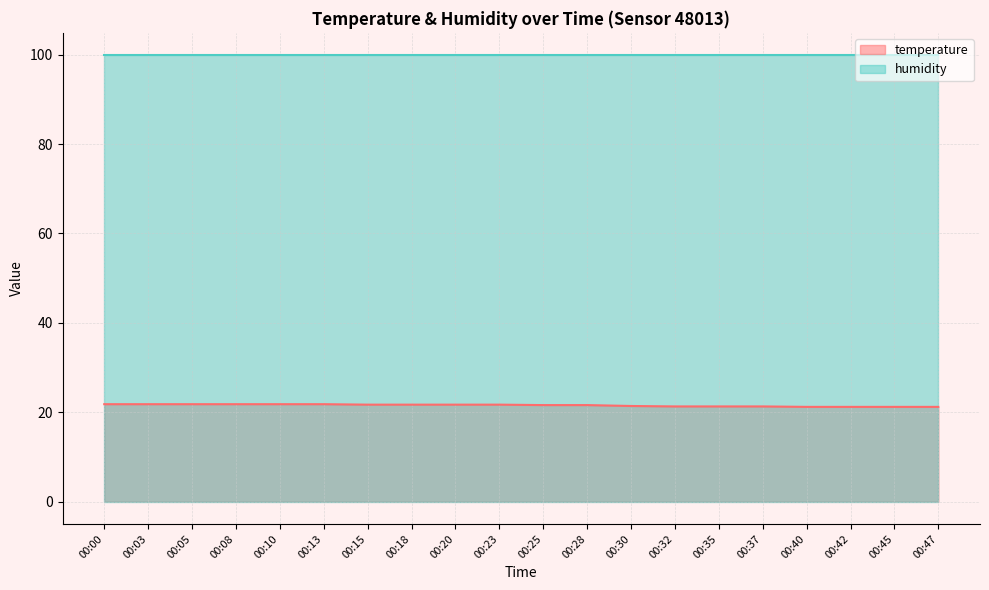

List the series in order of their overall mean, lowest first.

temperature, humidity